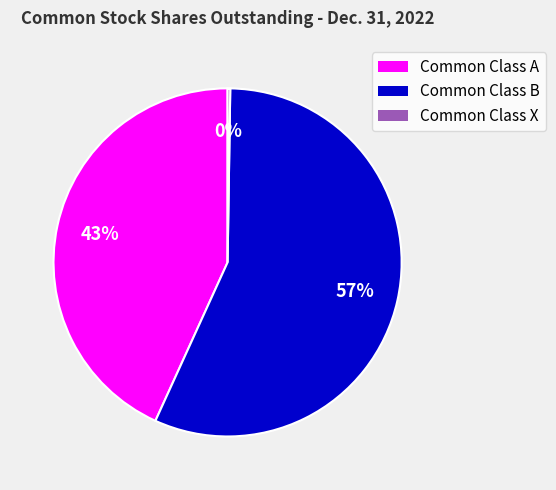

What is the largest slice in the pie chart?

Common Class B